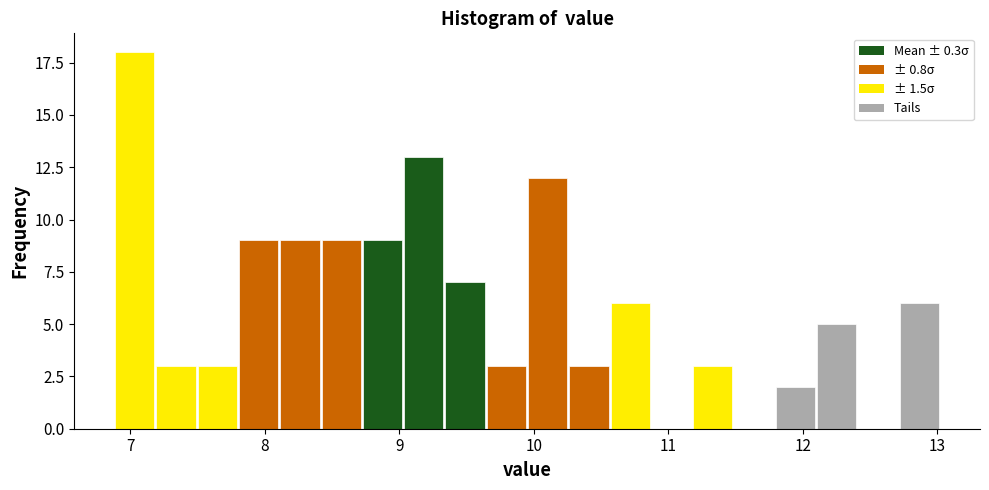

Around what value on the x-axis is the tallest bar? Give the approximate position of its centre, as read against the axis.

7.0